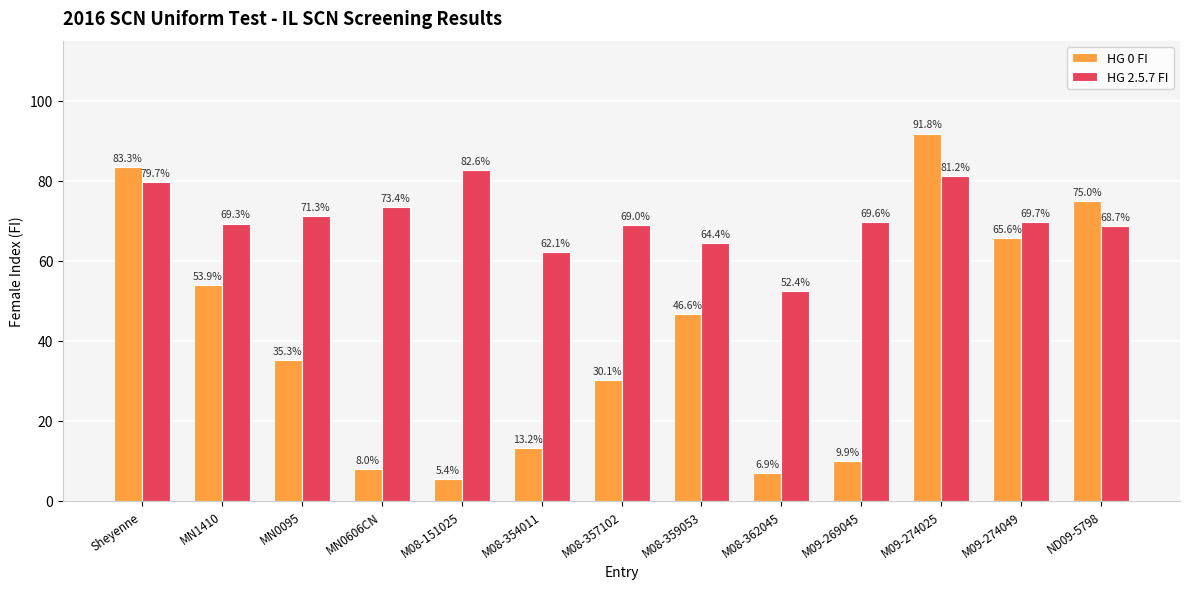

Which series changed the most between M08-362045 and M09-269045?

HG 2.5.7 FI